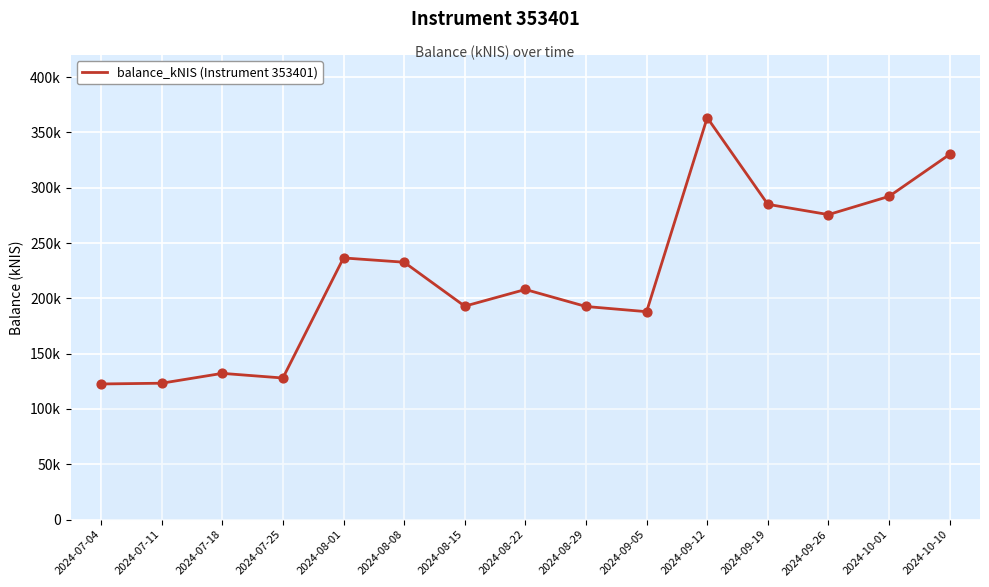

Between 2024-08-29 and 2024-08-15, which is larger?

2024-08-15